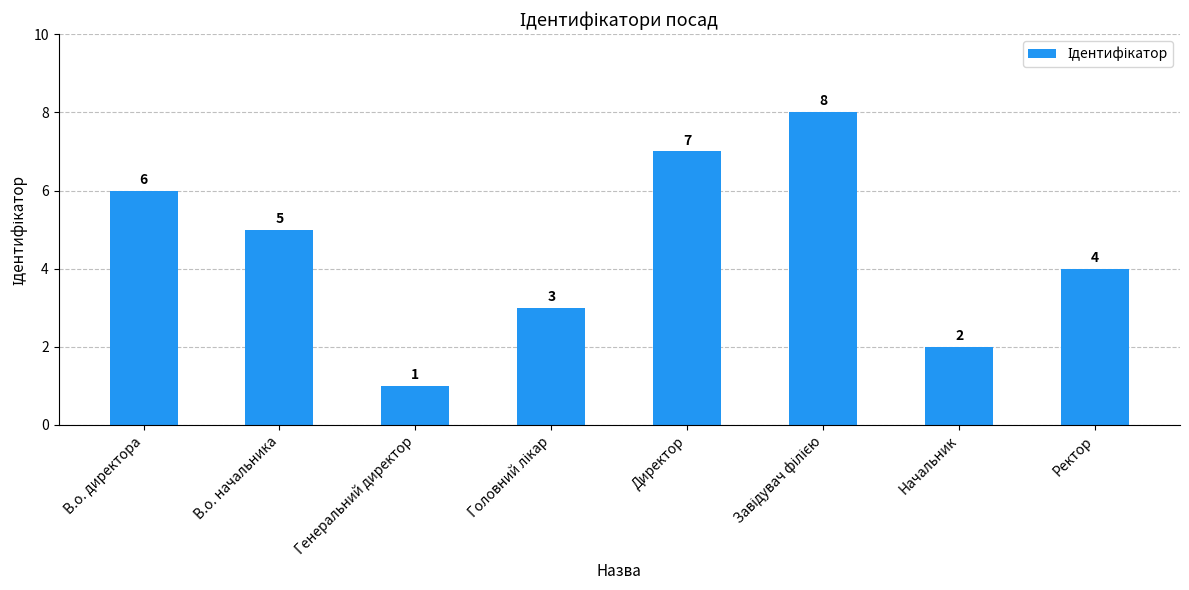

Reading left to right, list all the values displayed in this chart.

6	5	1	3	7	8	2	4